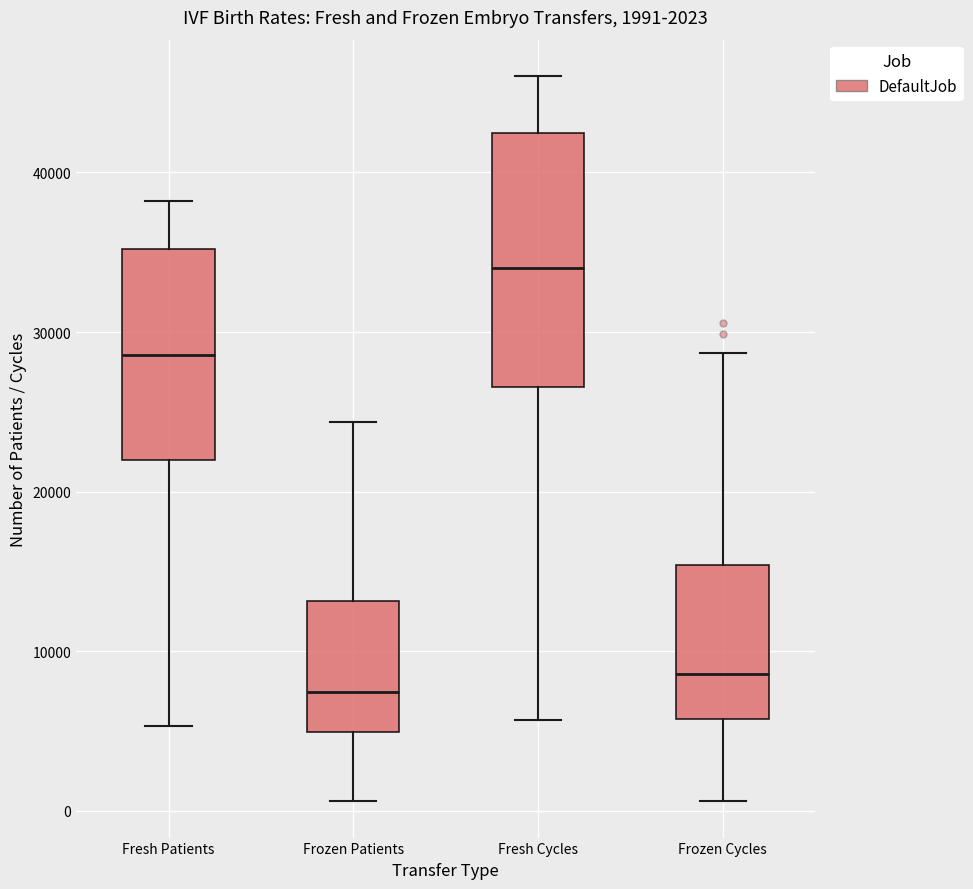

Which box's median line is the highest?

Fresh Cycles